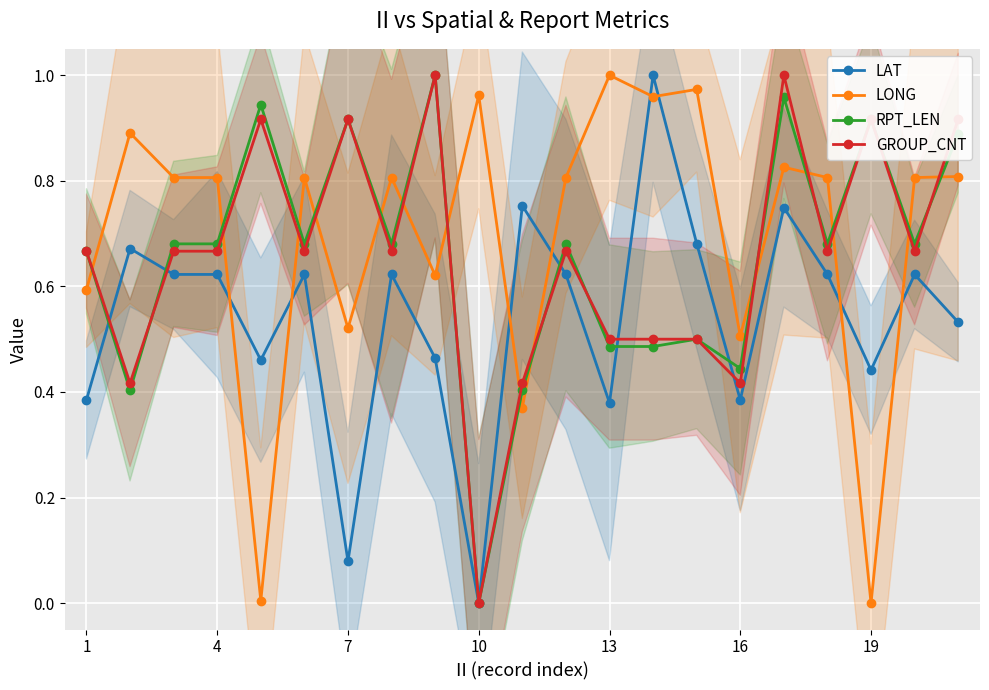

At which label does RPT_LEN reach its minimum?

10